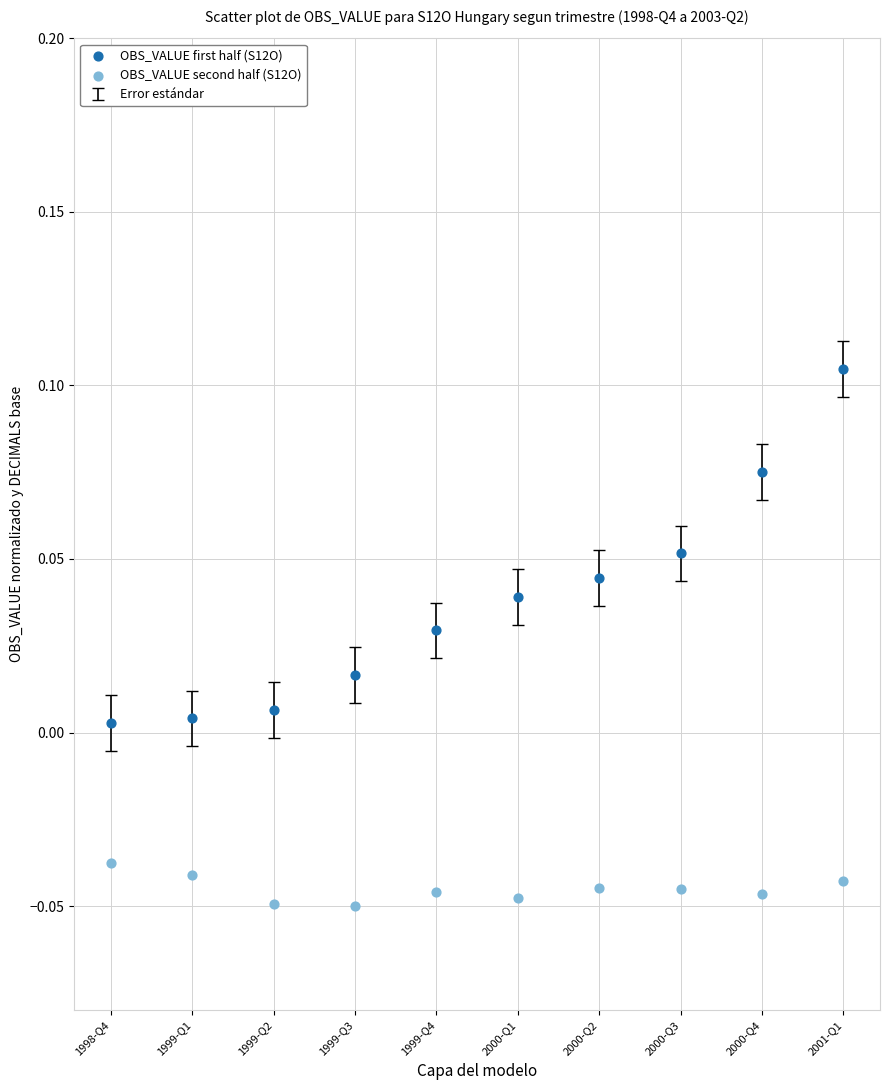

Which series reaches the minimum Y coordinate?

OBS_VALUE second half (S12O)